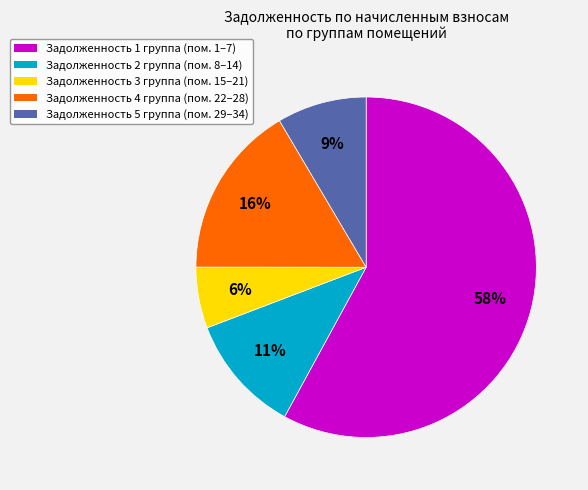

Count the number of slices in the pie.

5